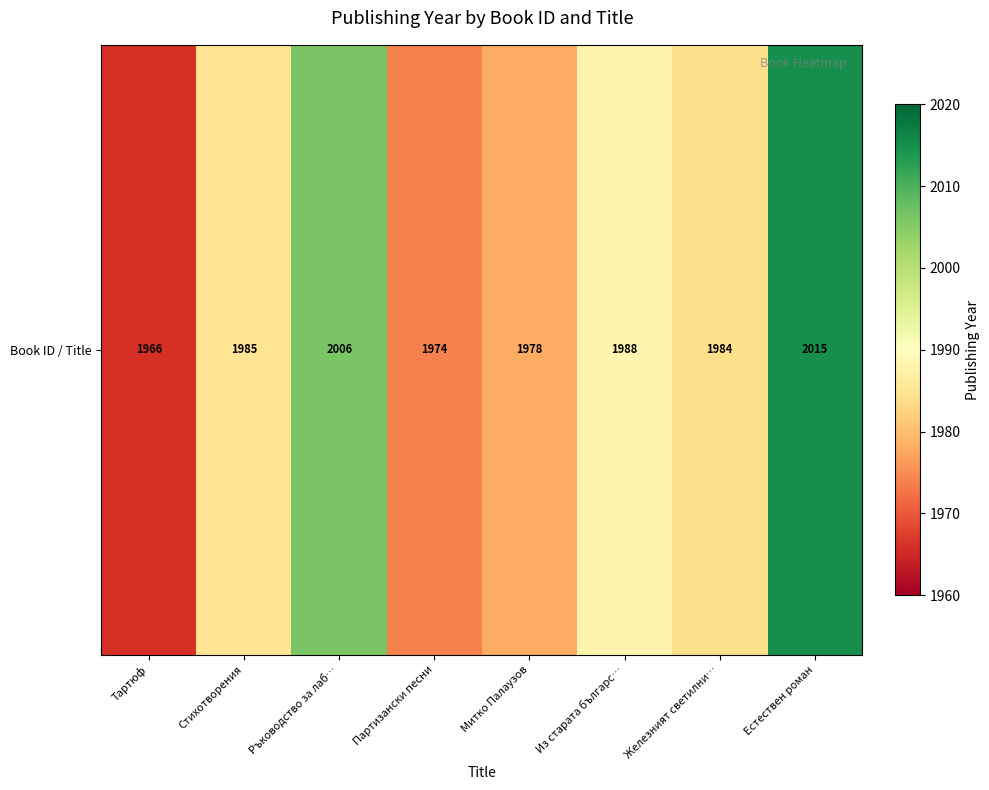

List the labels in order of value, largest first.

Естествен роман, Ръководство за лаб…, Из старата българс…, Стихотворения, Железният светилни…, Митко Палаузов, Партизански песни, Тартюф